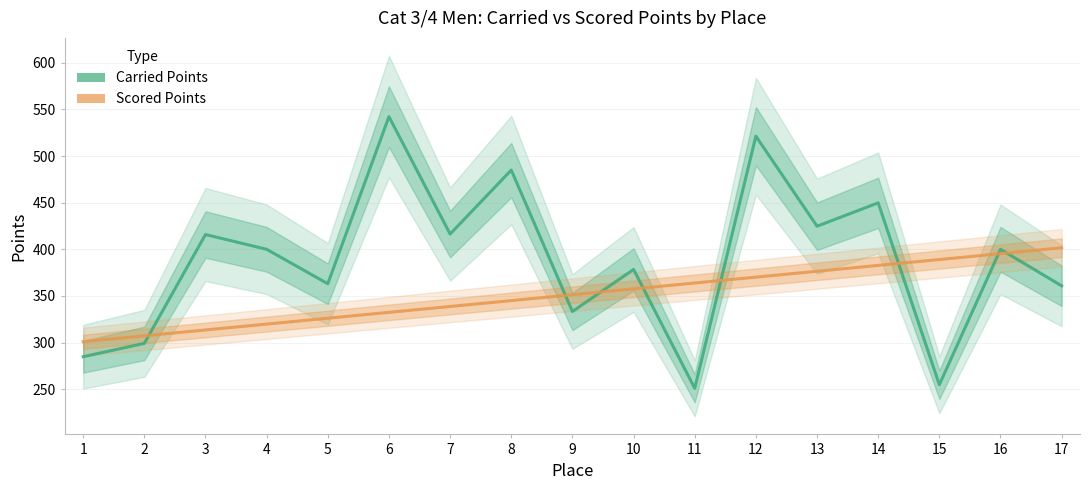

True or false: Scored Points has more than 2 interior local peaks.

False